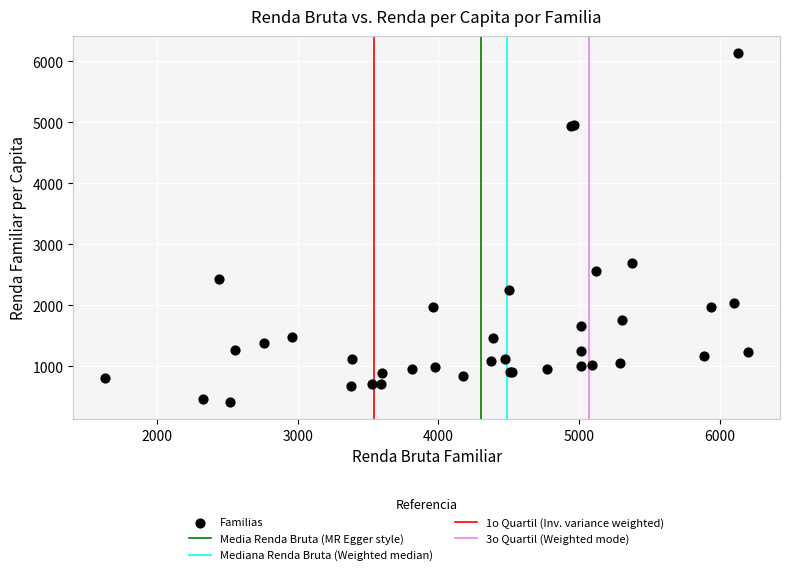

What Y value in the scatter plot is closest to 3274?

2688.8